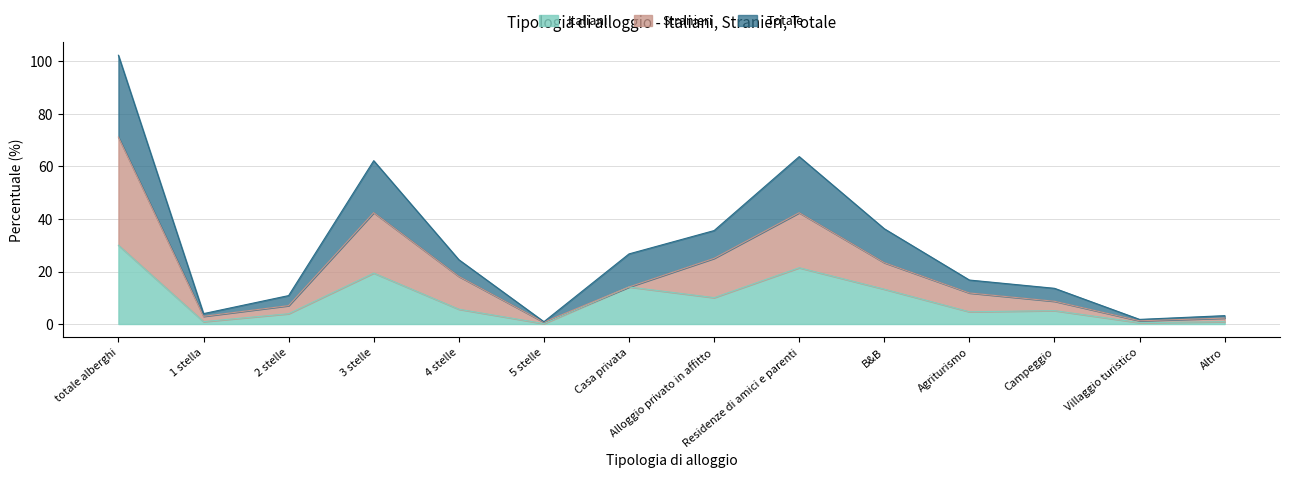

At how many categories does at least one series exceed 98?

1